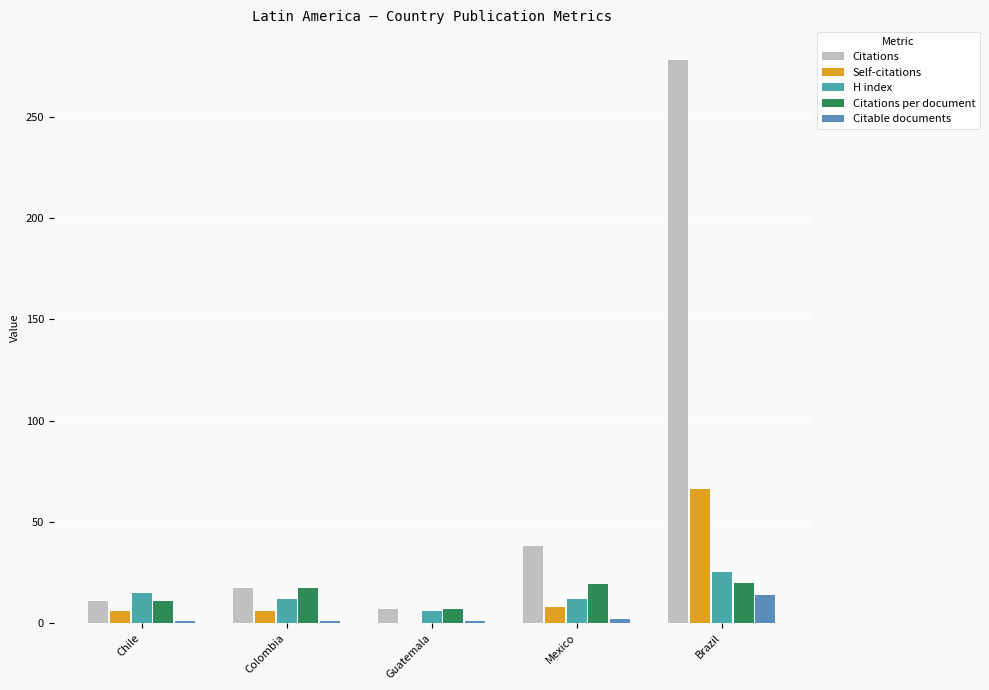

What is the highest value of the Citable documents series?

14.0